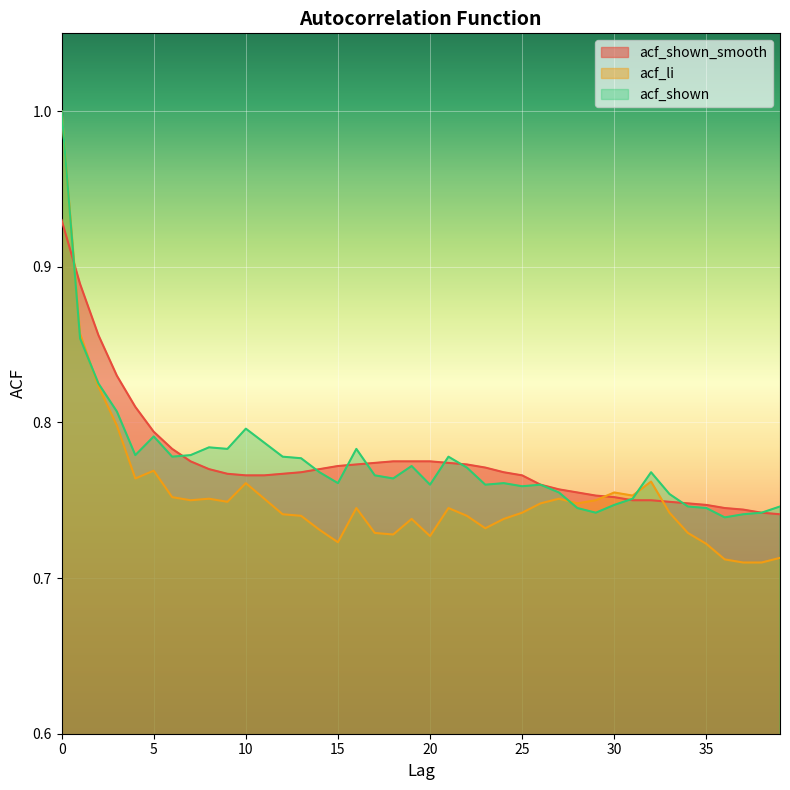

True or false: acf_li and acf_shown_smooth intersect in this chart.

True